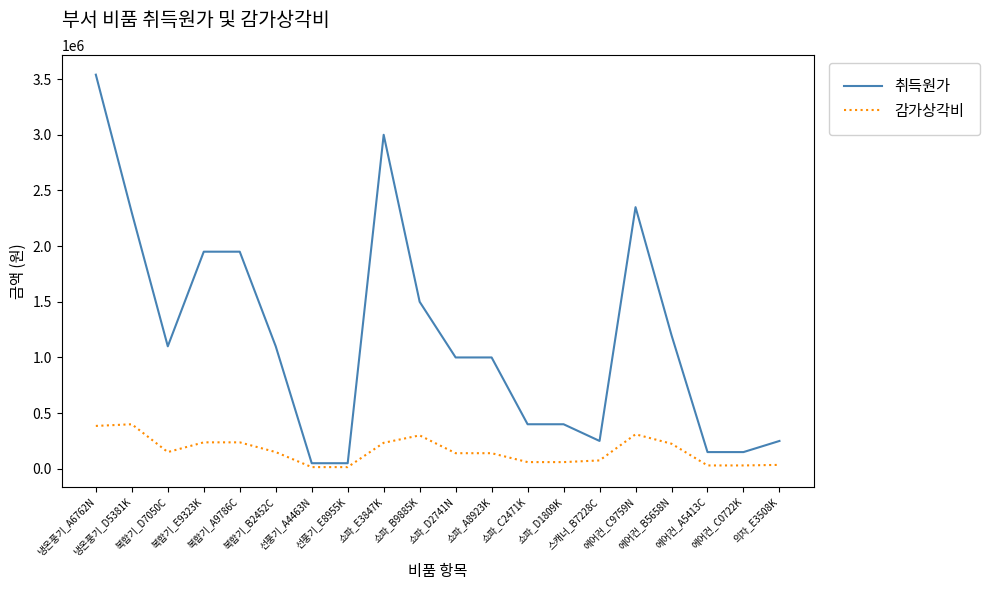

Which series has the widest spread of values?

취득원가